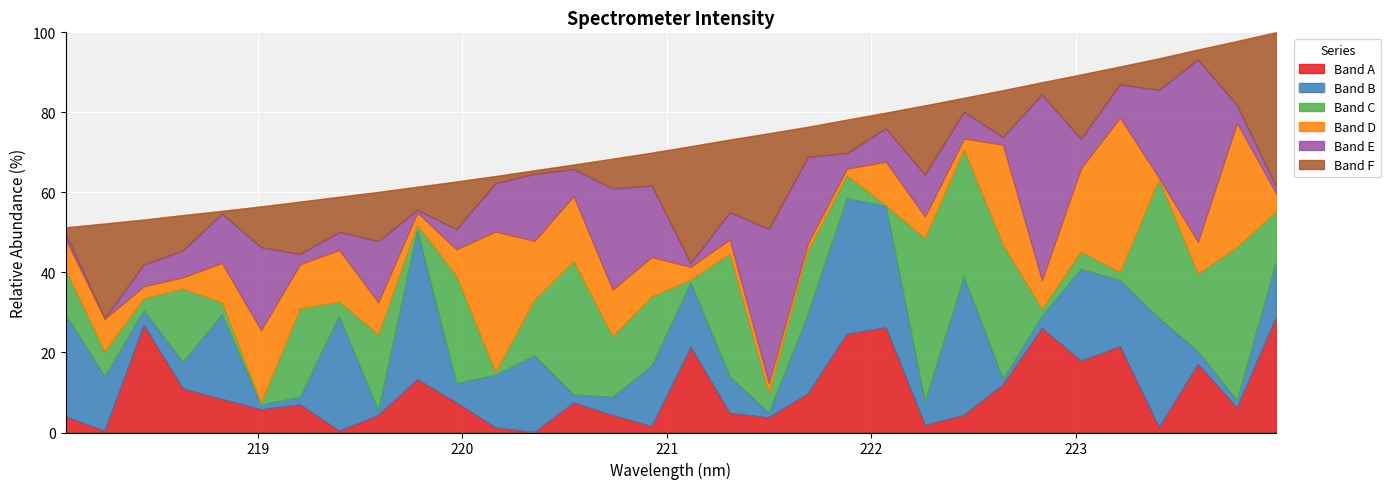

At which label does the data first exceed 71?

221.1174